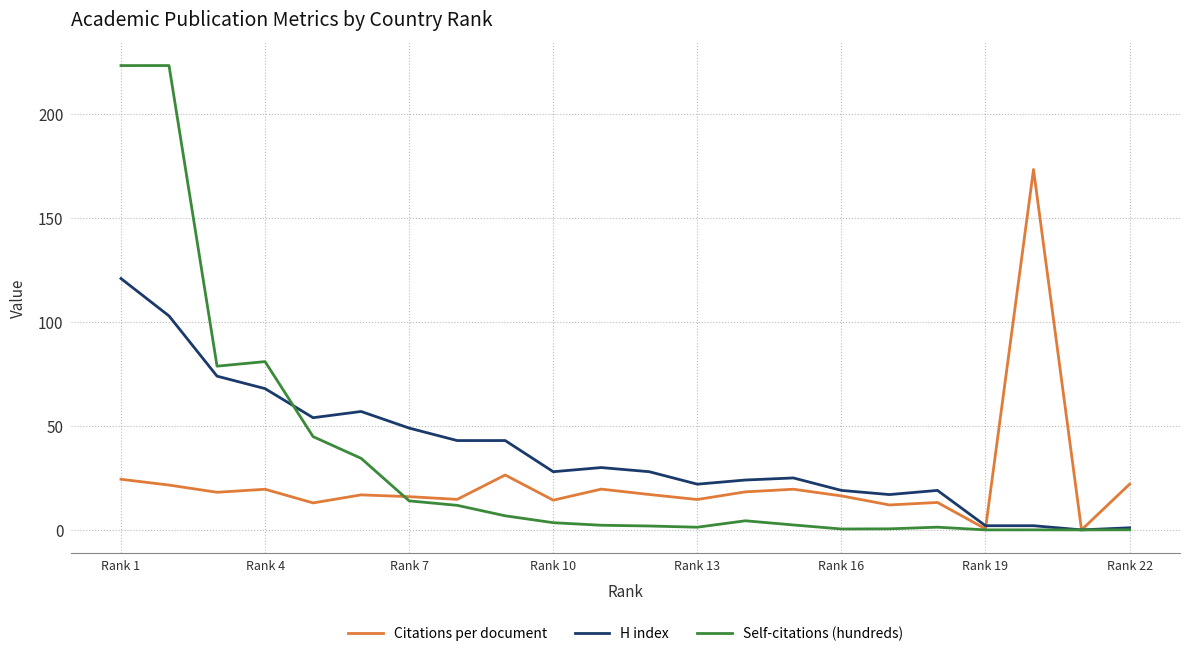

How many lines are shown in the chart?

3